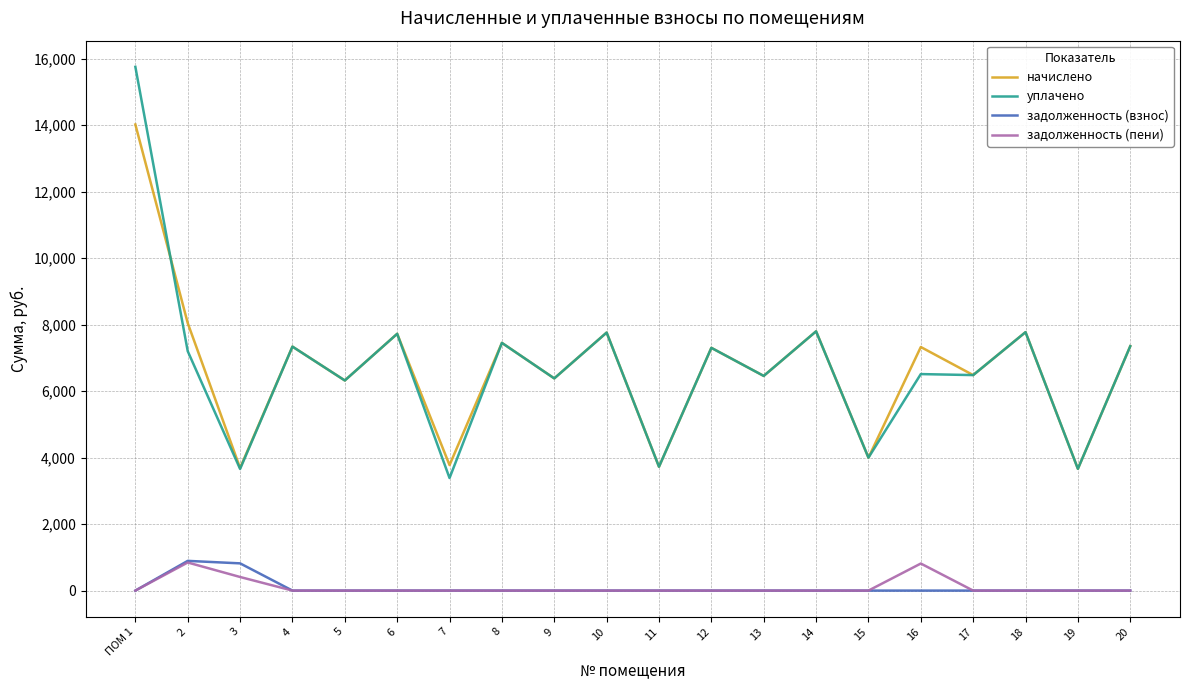

What is the greatest value displayed?

15756.4